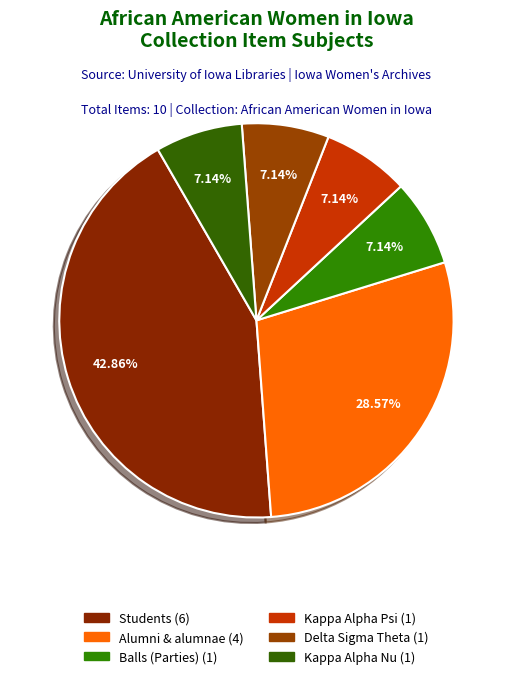

How many segments does this pie chart have?

6